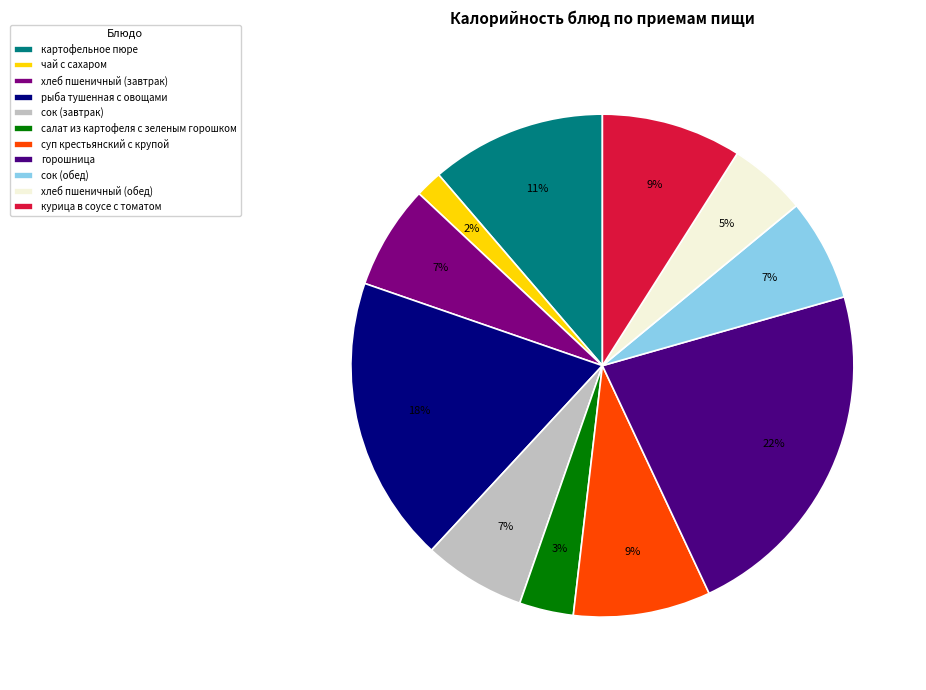

To the nearest percent, what percentage of the pie is сок (обед)?

7%